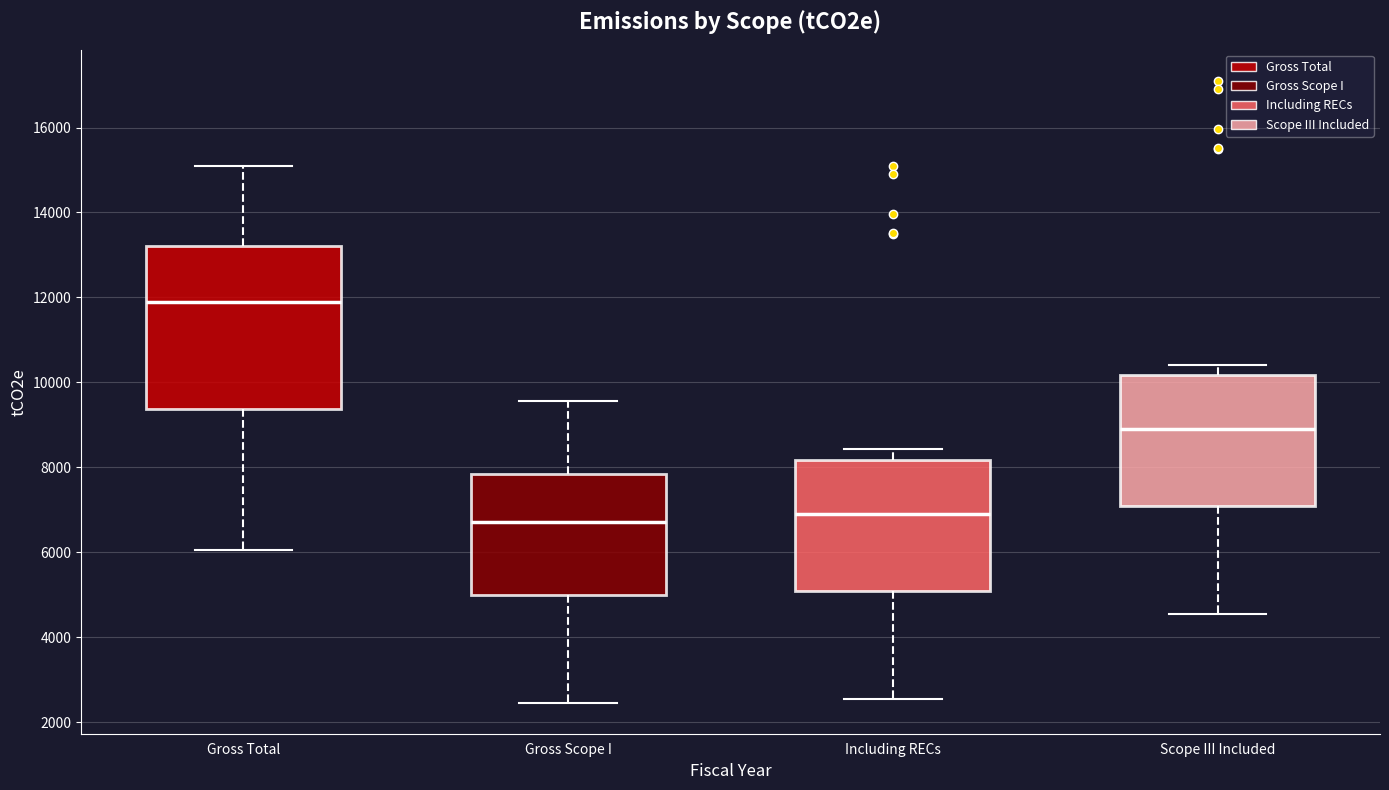

Reading left to right, transcribe this box plot: for each box, give where its median line is, the range the box spans, and where its two whiskers end, as read against the y-axis. The values are not printed on the chart, so give them approximately, as read against the axis.

Gross Total: median 11800, box 9400 to 13200, whiskers 6000 to 15200
Gross Scope I: median 6800, box 5000 to 7800, whiskers 2400 to 9600
Including RECs: median 6800, box 5000 to 8200, whiskers 2600 to 8400
Scope III Included: median 8800, box 7000 to 10200, whiskers 4600 to 10400